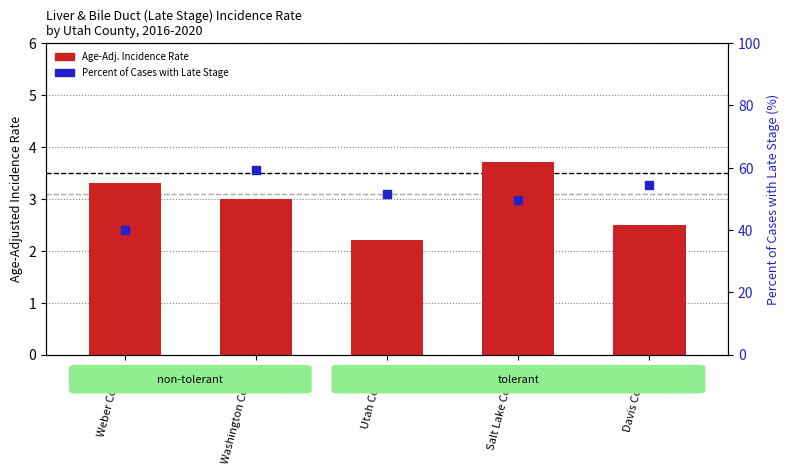

Which series contains the highest Y value?

Percent Late Stage